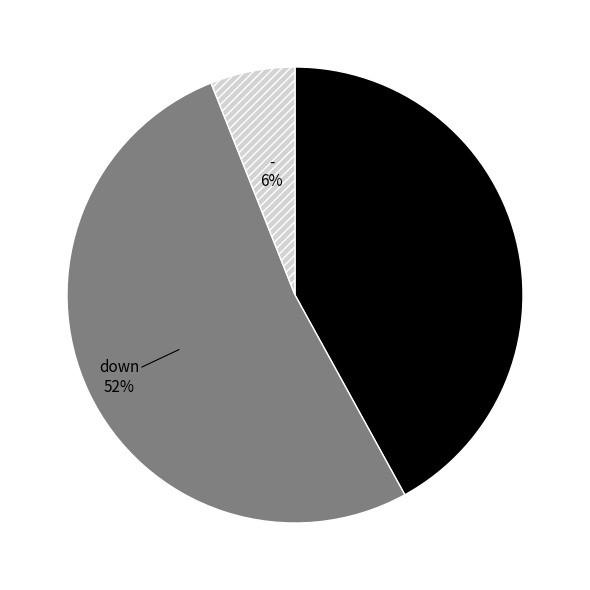

To the nearest percent, what is the average slice percentage?

33%